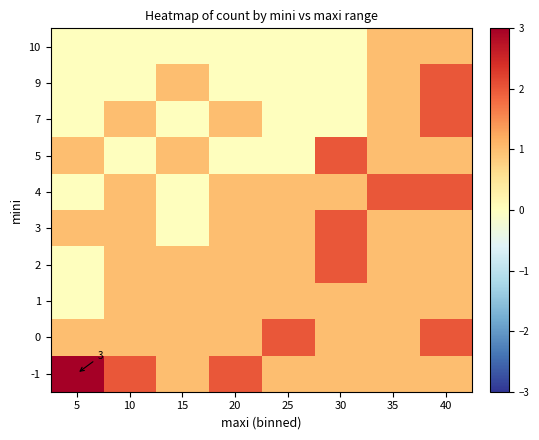

At which category is the sum across all series the highest?

40